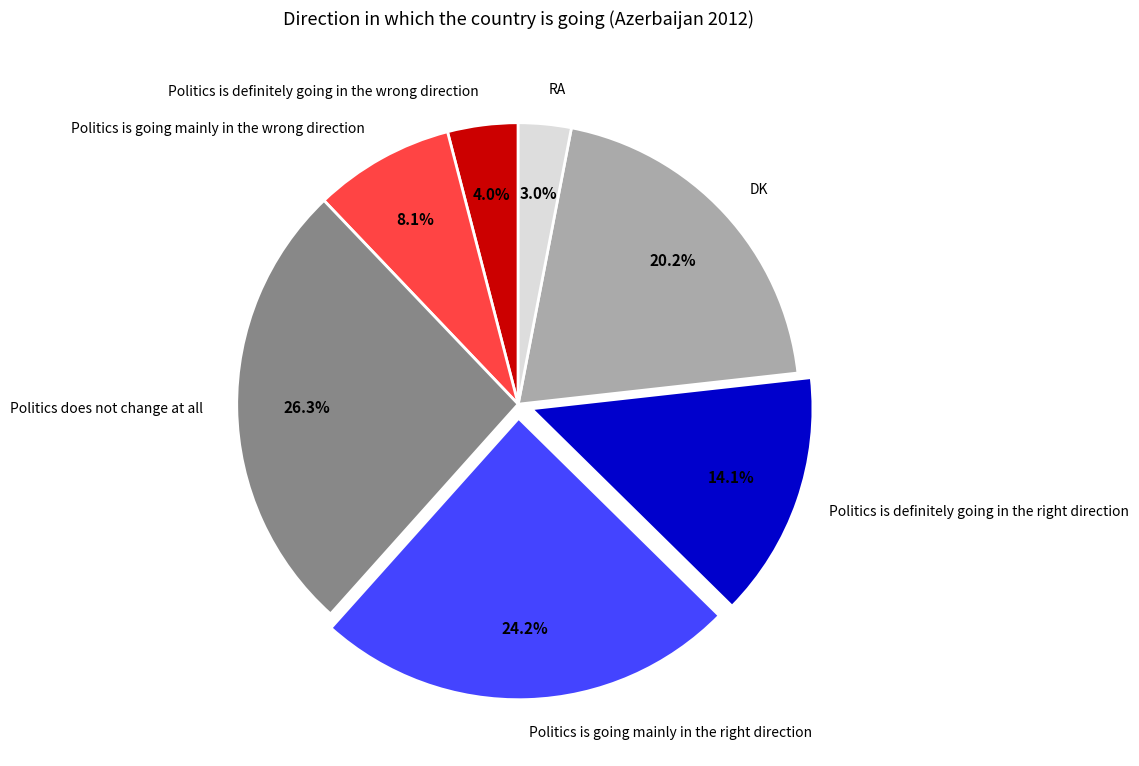

Count the number of slices in the pie.

7